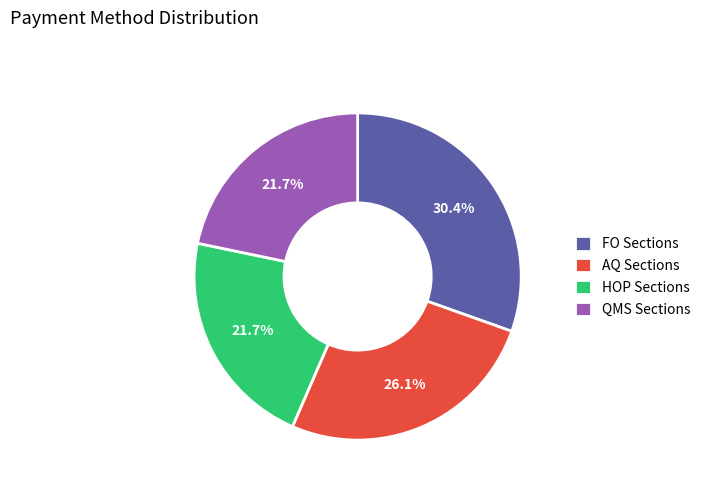

Which category has the biggest portion of the pie?

FO Sections